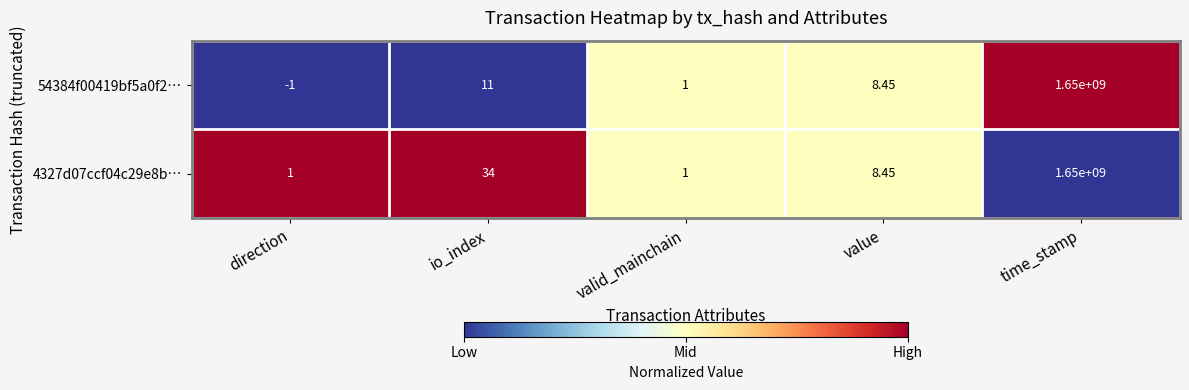

Where is 54384f00419bf5a0f2… nearest to the value 824999999?

io_index